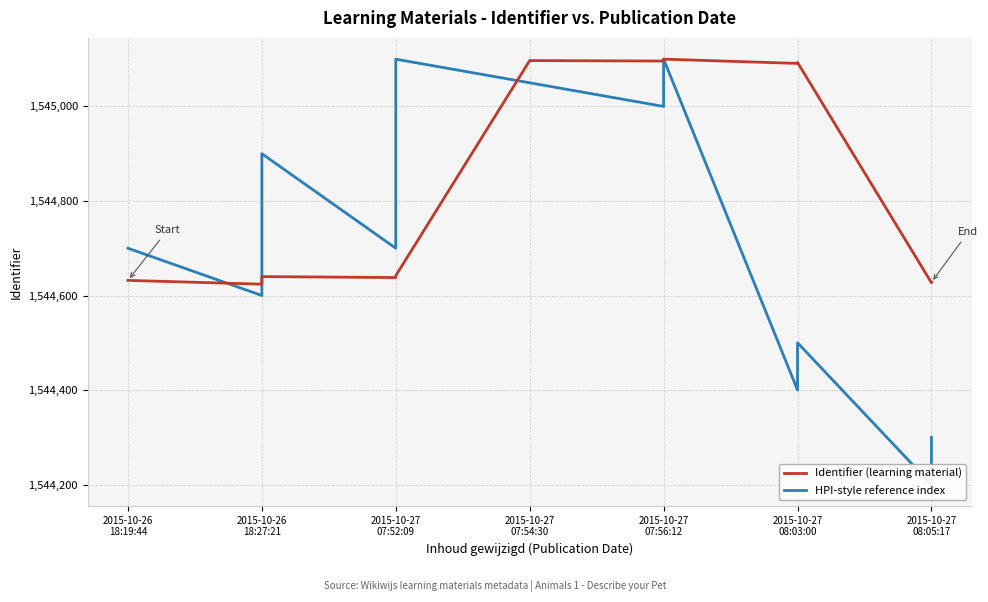

How many interior local peaks does the HPI-style reference index series have?

3